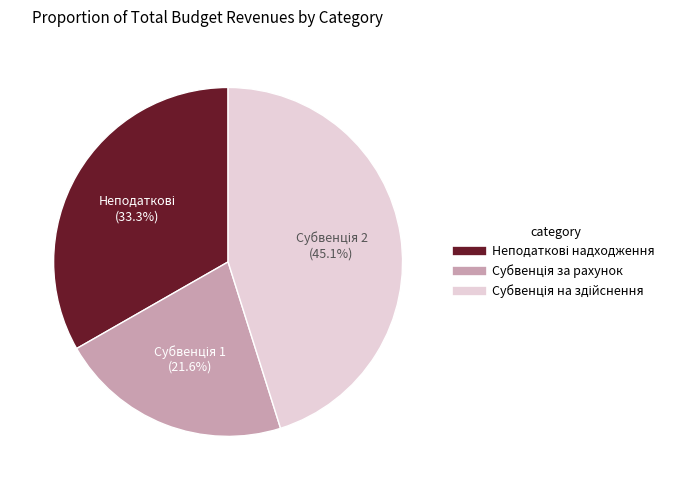

Is there any slice that represents more than half of the pie?

No